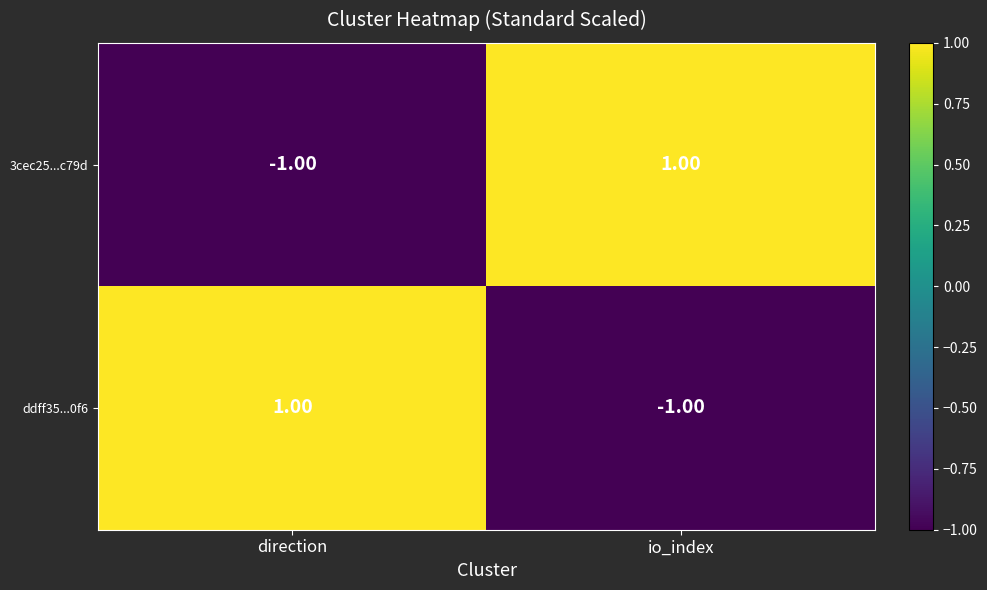

Rank the series at io_index from lowest to highest value.

ddff35...0f6, 3cec25...c79d